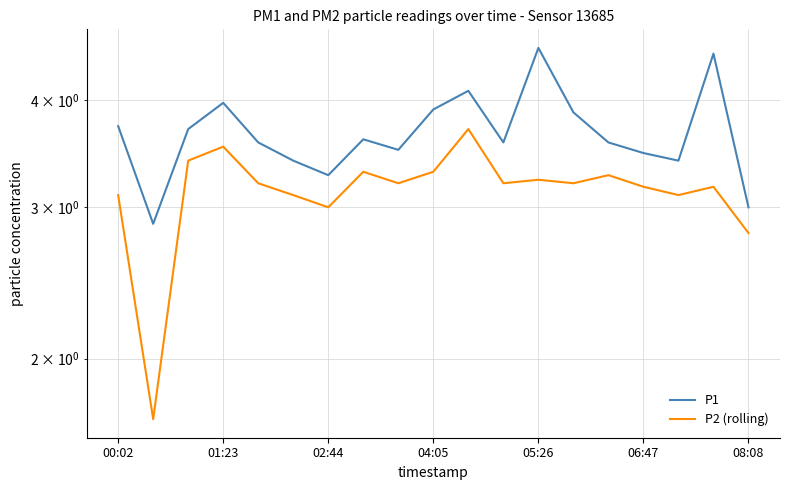

How many data points in P1 are above 3?

17